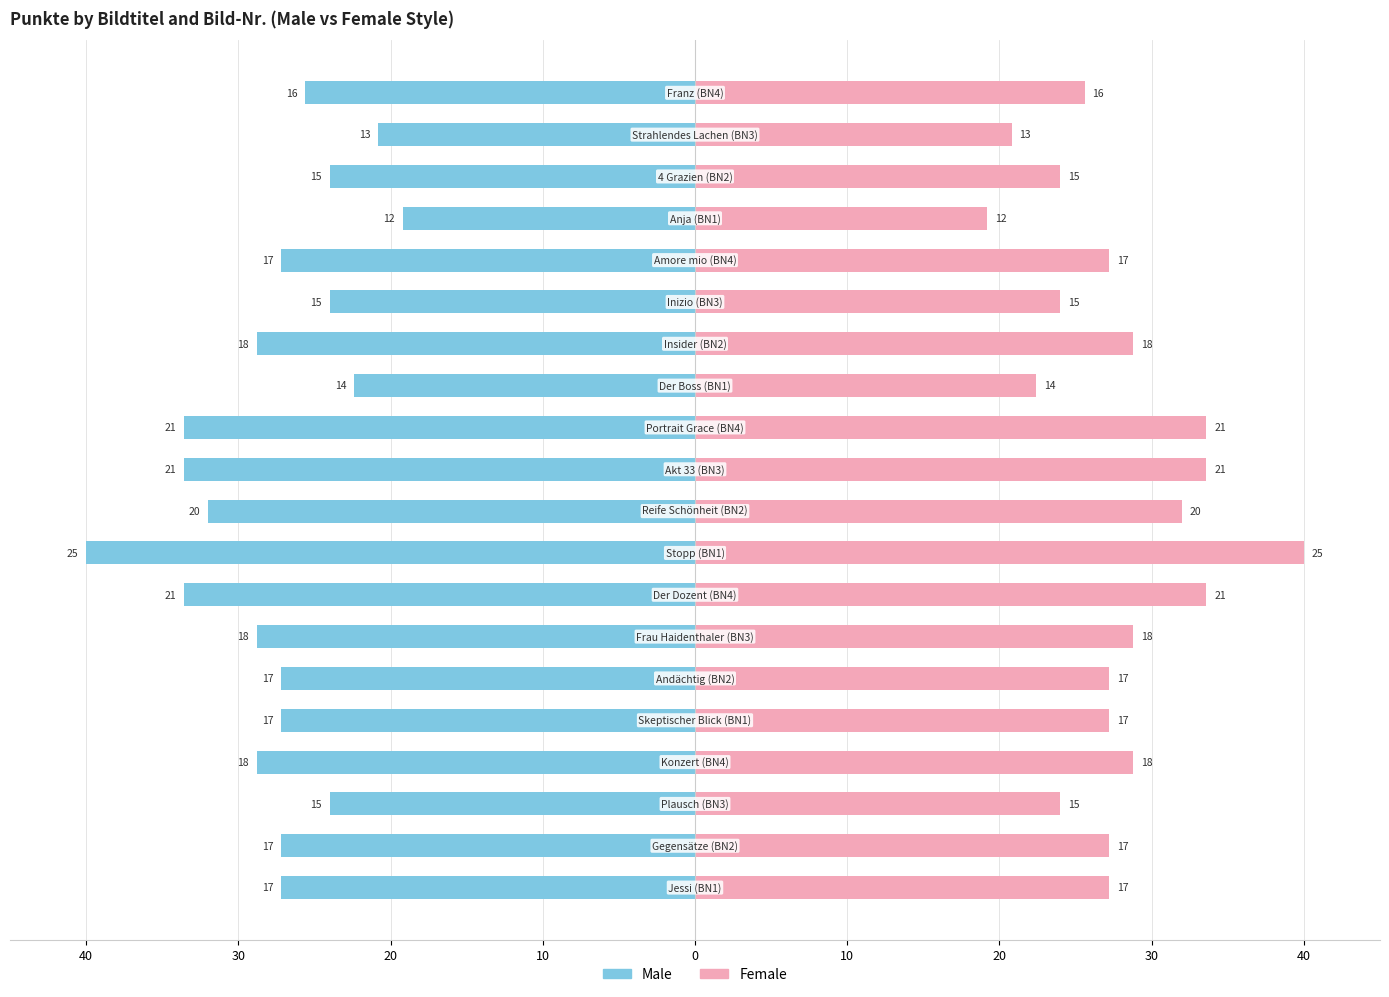

At 10, list the series in order from smallest to largest.

Male, Female